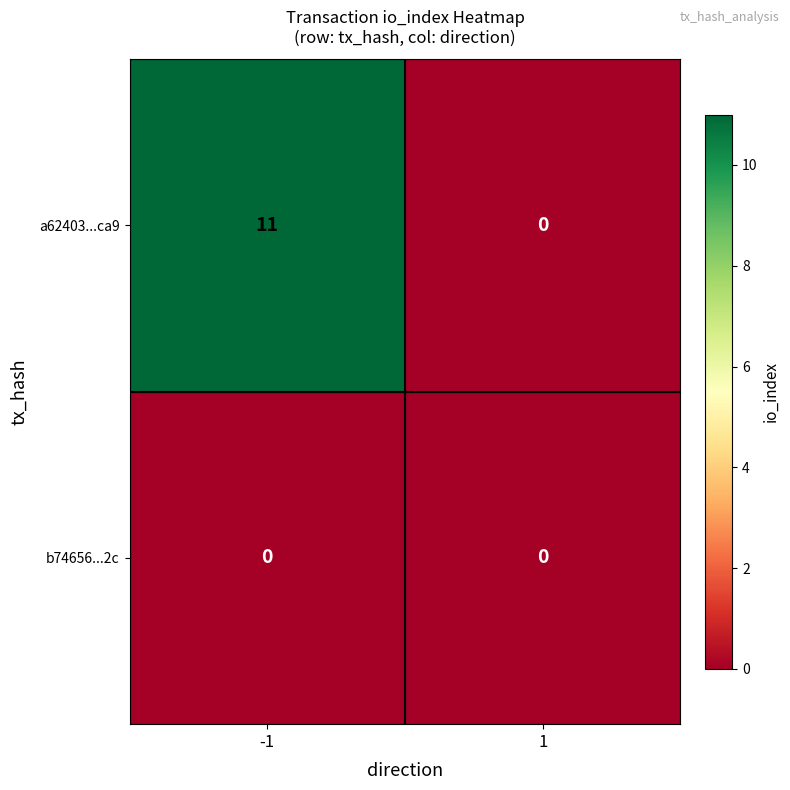

Reading right to left, transcribe all the data shown in this chart.

a62403...ca9: 0	11
b74656...2c: 0	0